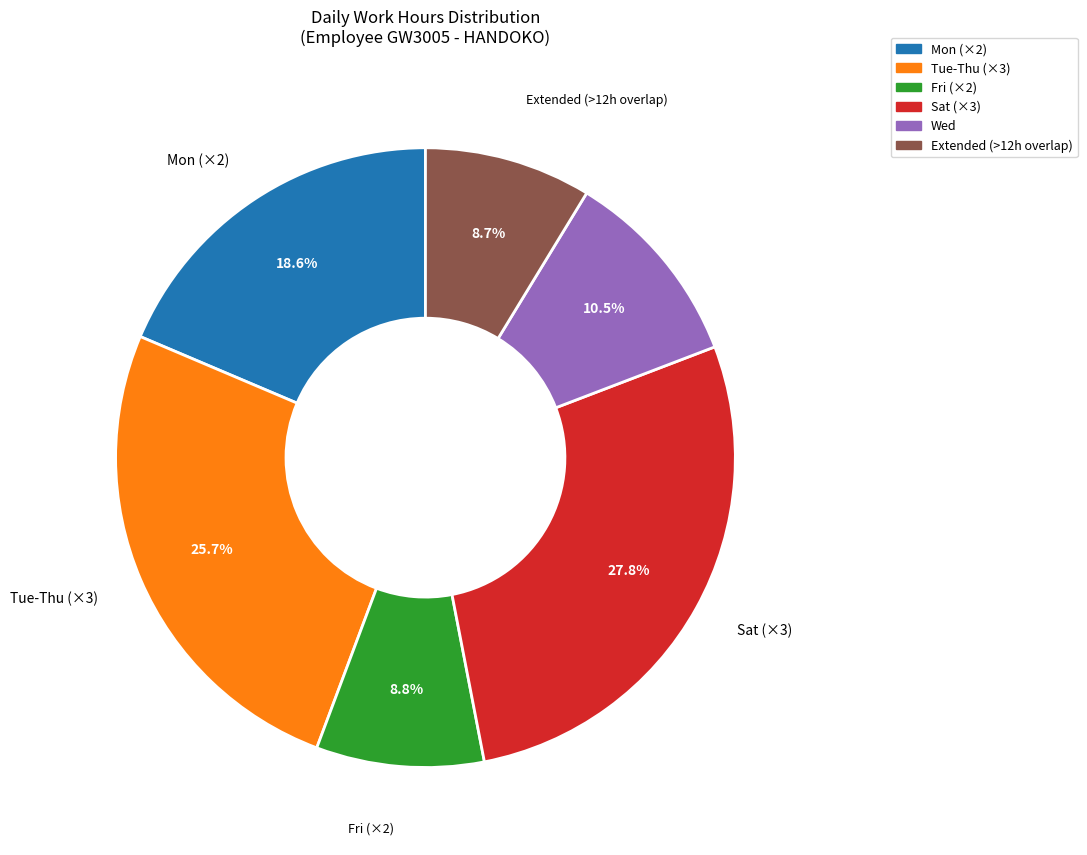

Does any single category account for the majority?

No